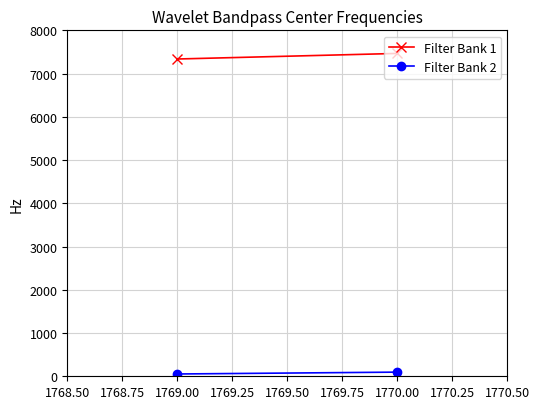

Is the value of Filter Bank 1 at 1770.00 greater than the value of Filter Bank 2 at 1769.00?

Yes